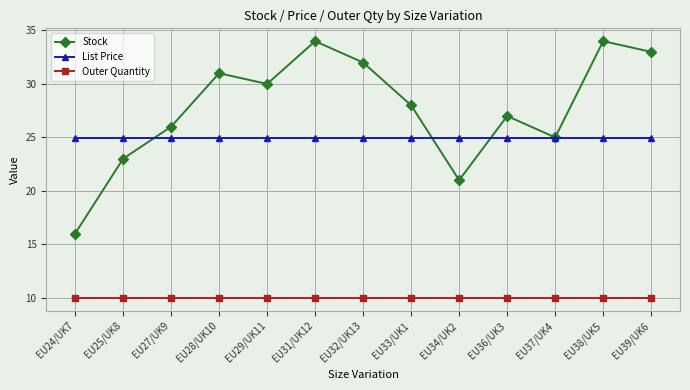

Where is Stock nearest to the value 25?

EU37/UK4